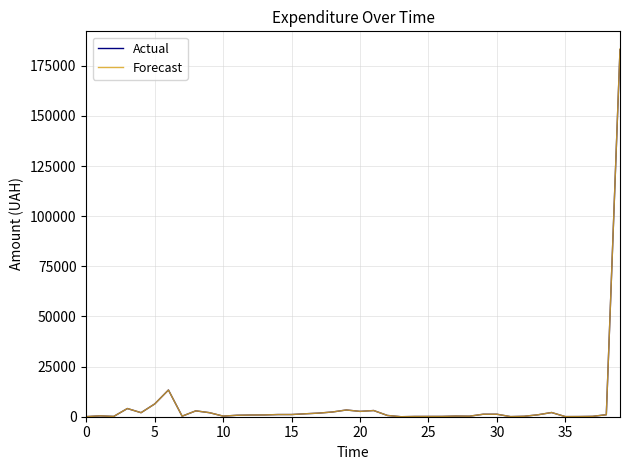

Which series has the widest spread of values?

Forecast